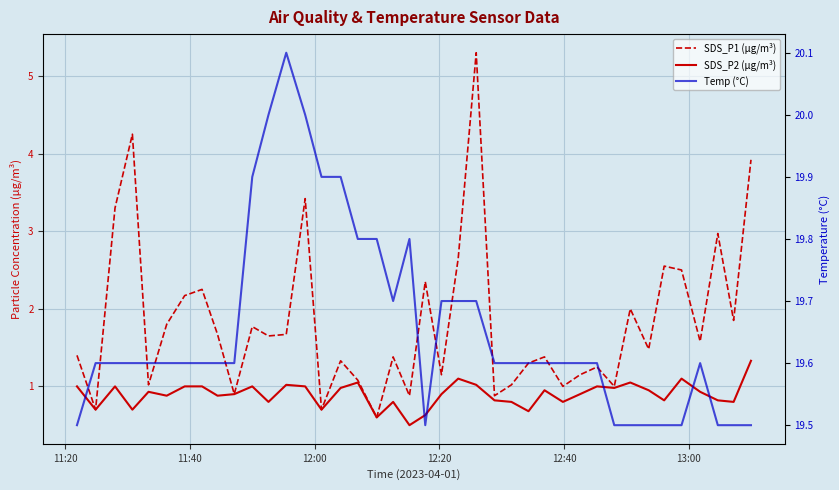

What are all the series names shown in the legend?

SDS_P1 (µg/m³), SDS_P2 (µg/m³), Temp (°C)